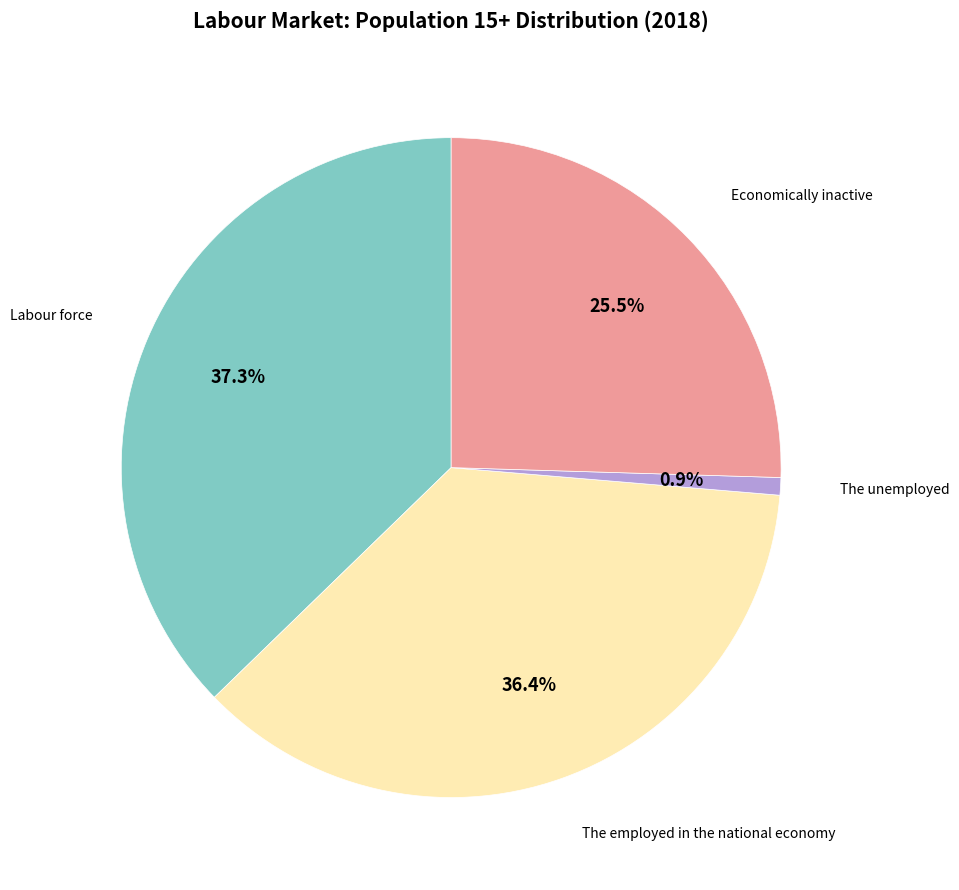

Does any single category account for the majority?

No